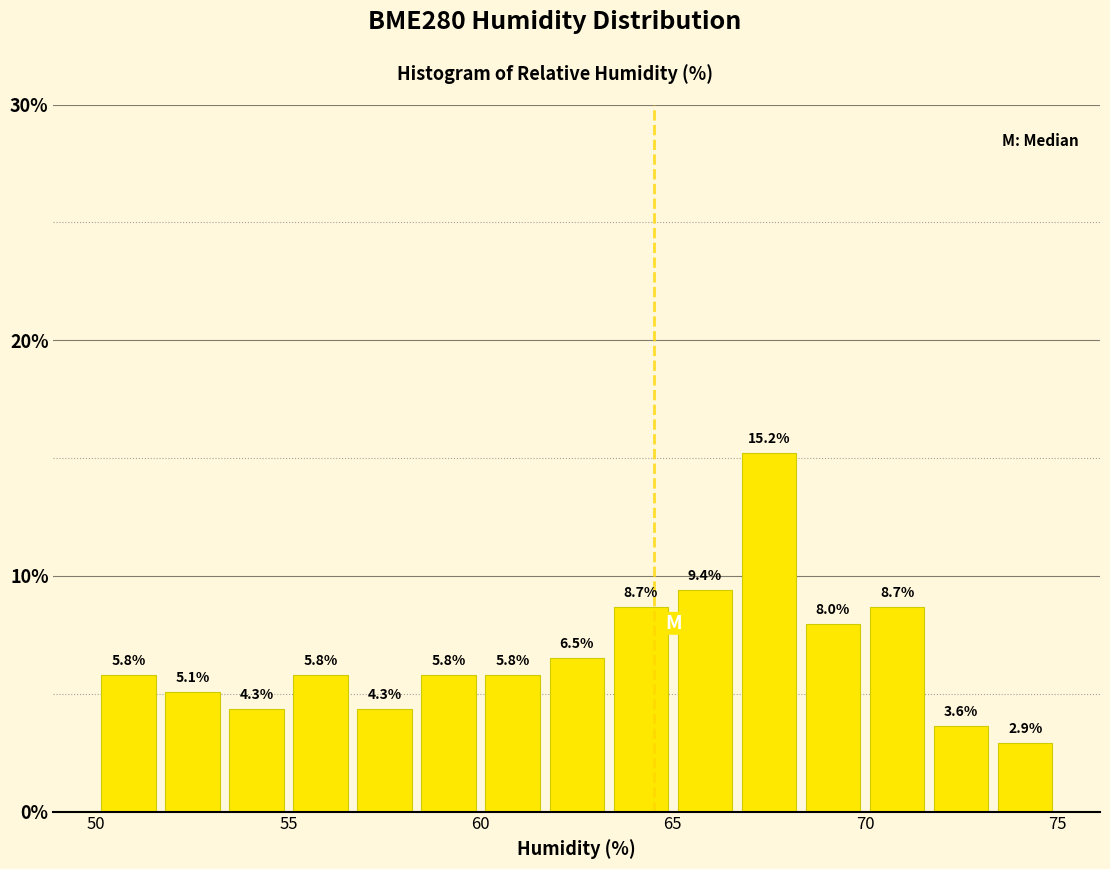

Read against the x-axis, roughly where is the centre of the tallest bar?

67.5